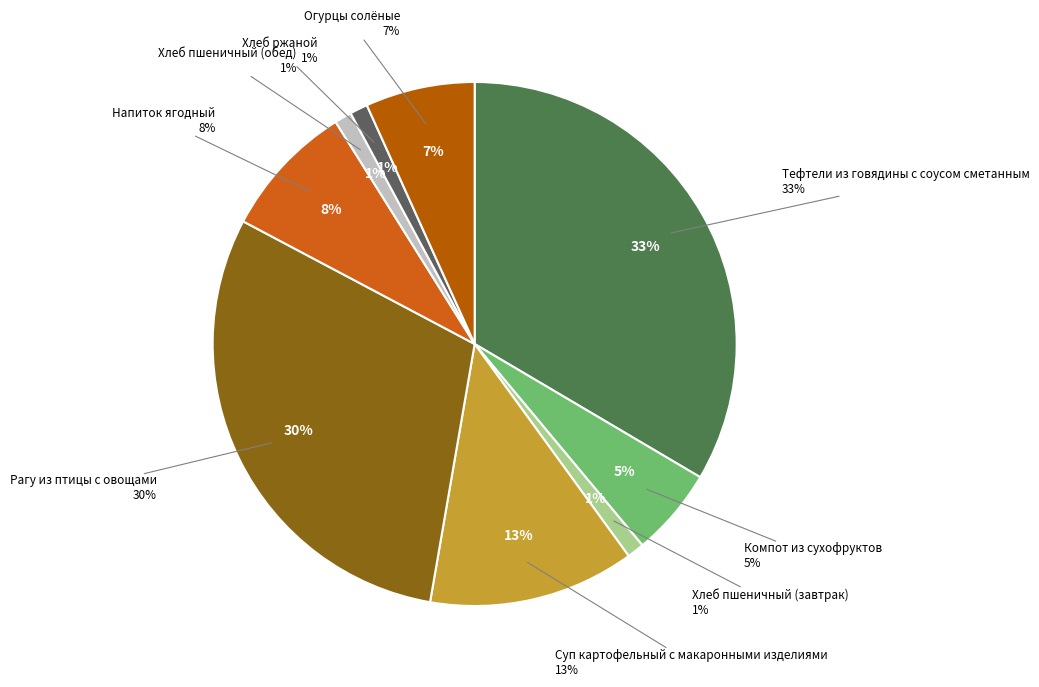

Is there any slice that represents more than half of the pie?

No